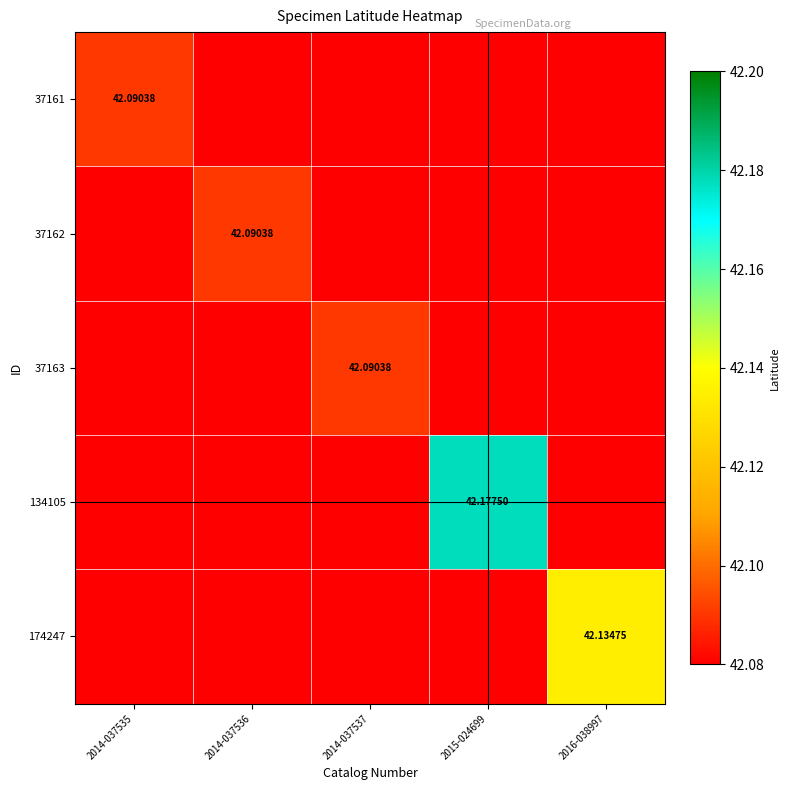

Between 2014-037536 and 2015-024699, which series saw the biggest shift?

134105